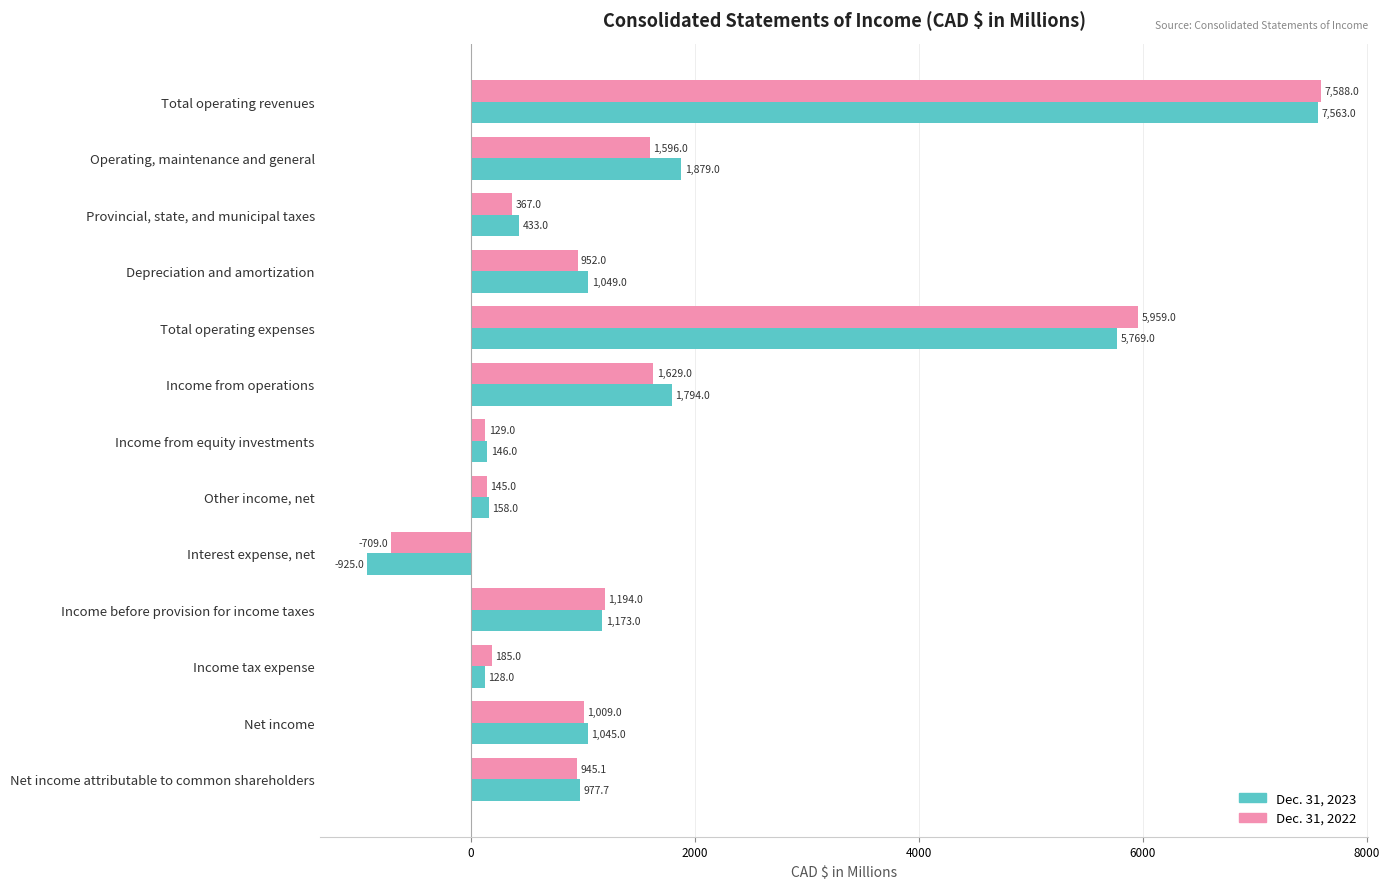

What value does the Dec. 31, 2023 series have at Operating, maintenance and general?

1879.0